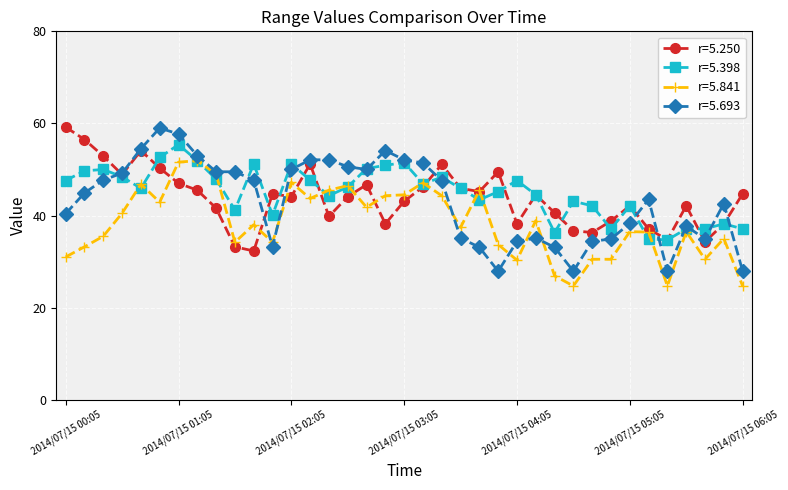

What is the highest value of the r=5.398 series?

55.4